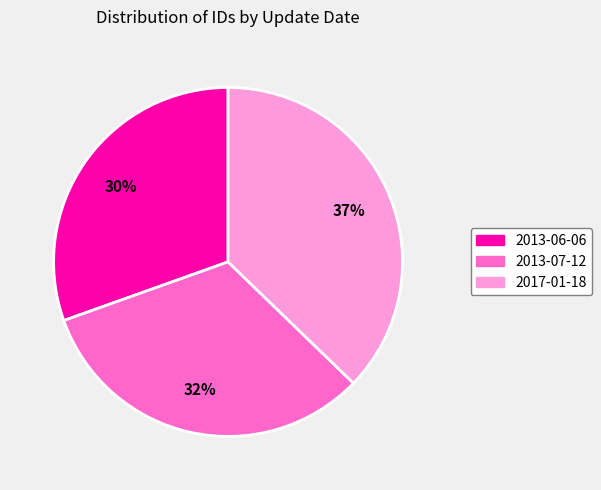

Which has a higher value, 2013-06-06 or 2013-07-12?

2013-07-12